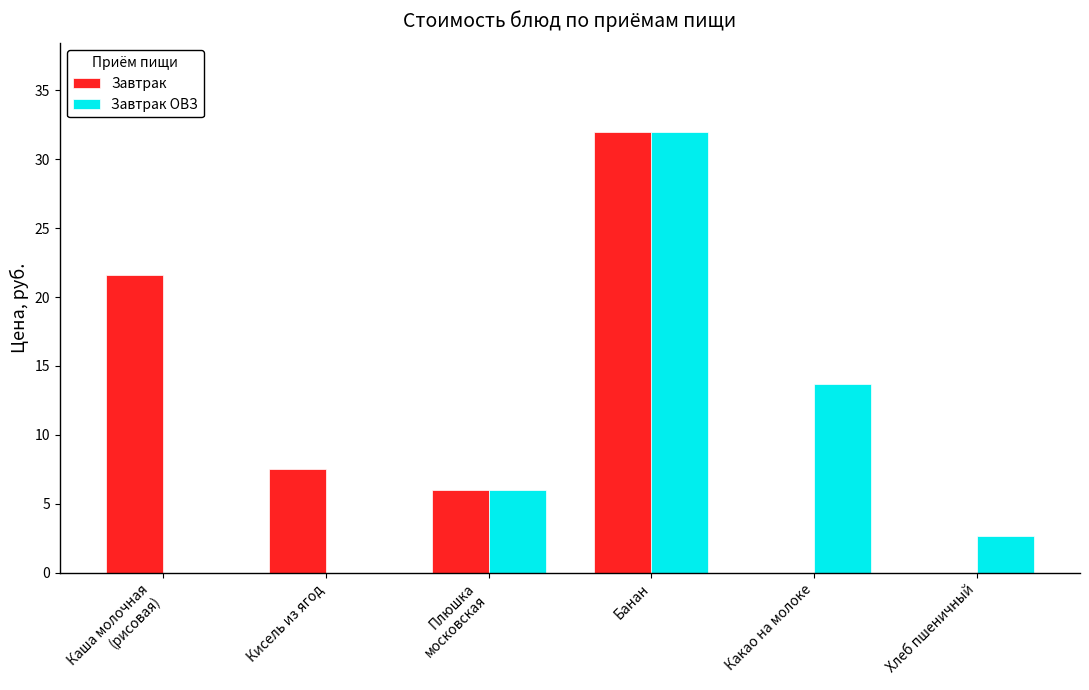

How many groups of bars are there?

6